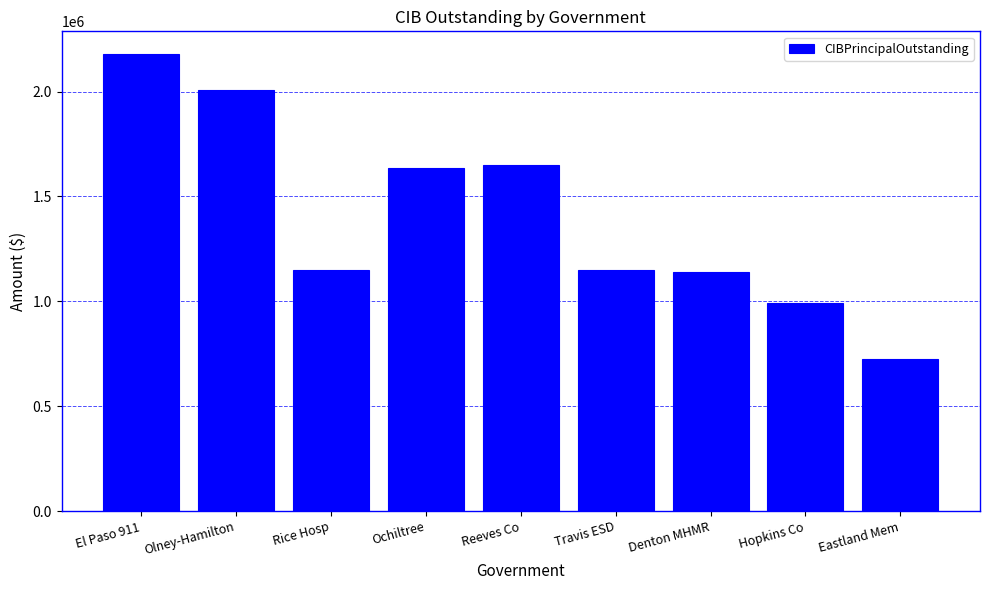

The value at Rice Hosp is 1711625.4. True or false?

False